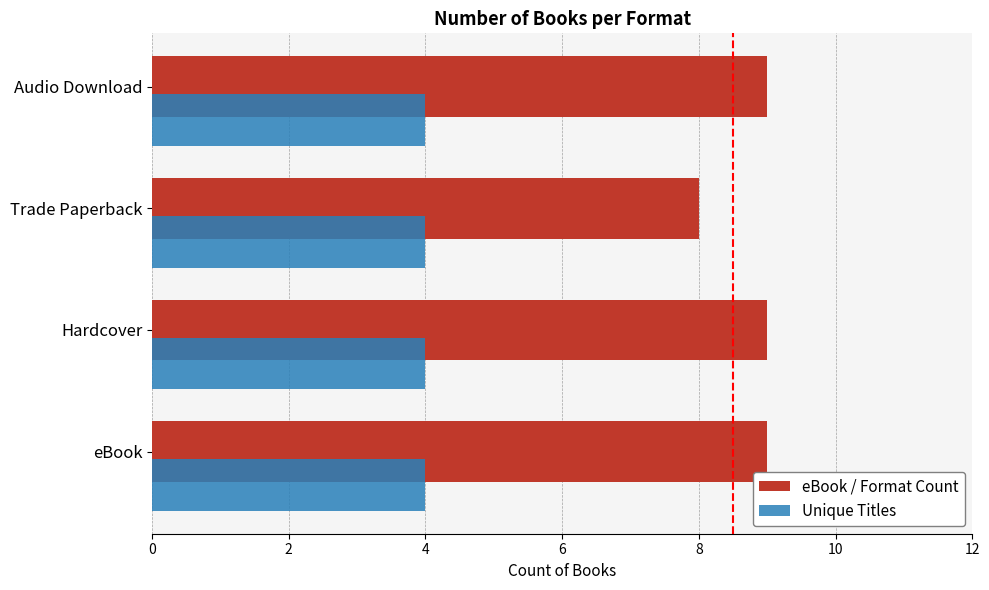

What is the smallest value displayed?

4